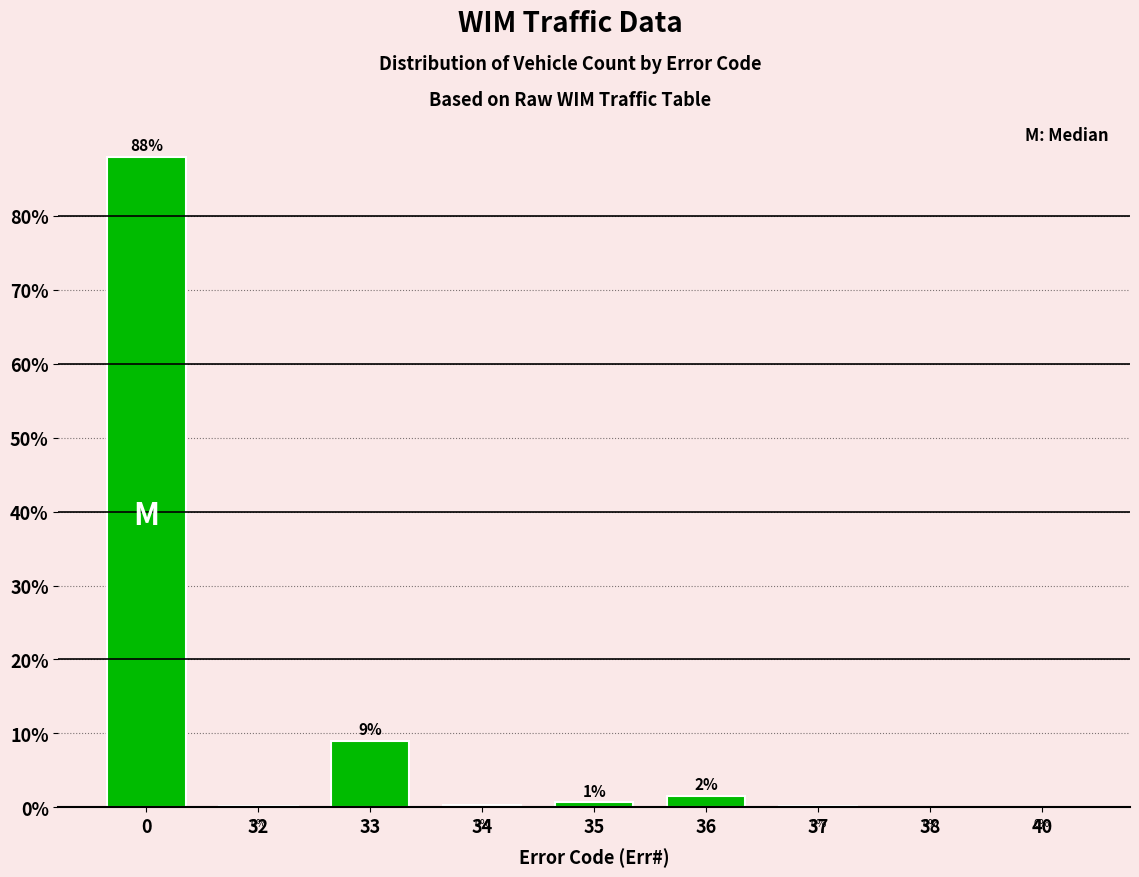

What is the maximum value shown in the chart?

88.0